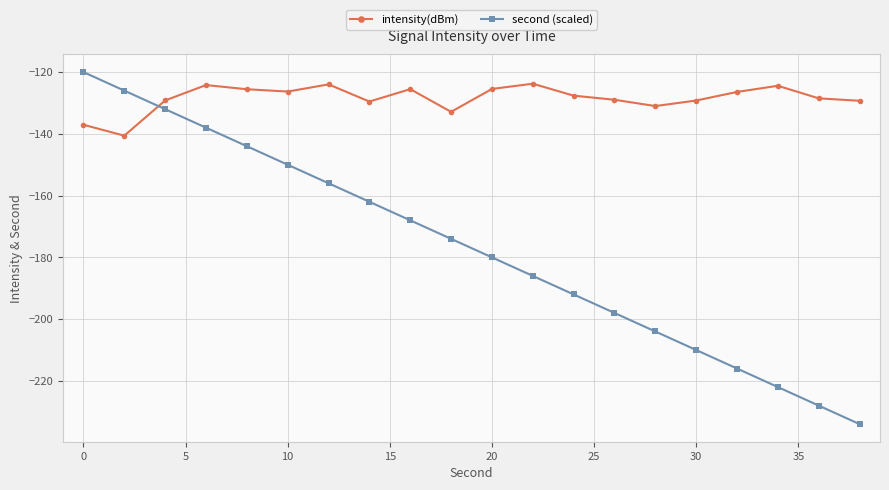

What is the maximum value shown in the chart?

-120.0